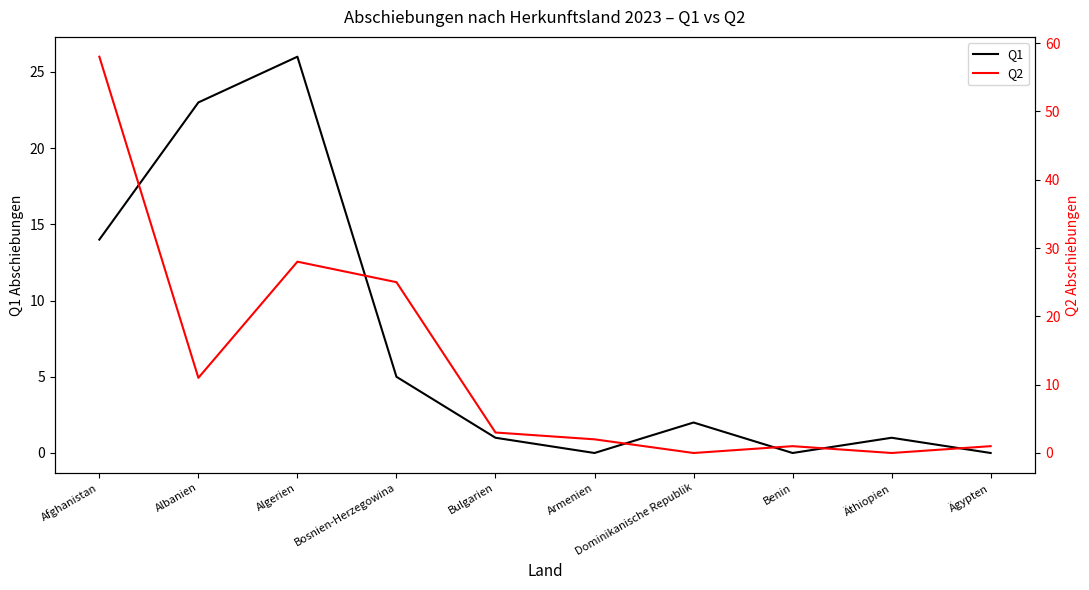

What is the label of the 4th point from the left?

Bosnien-Herzegowina